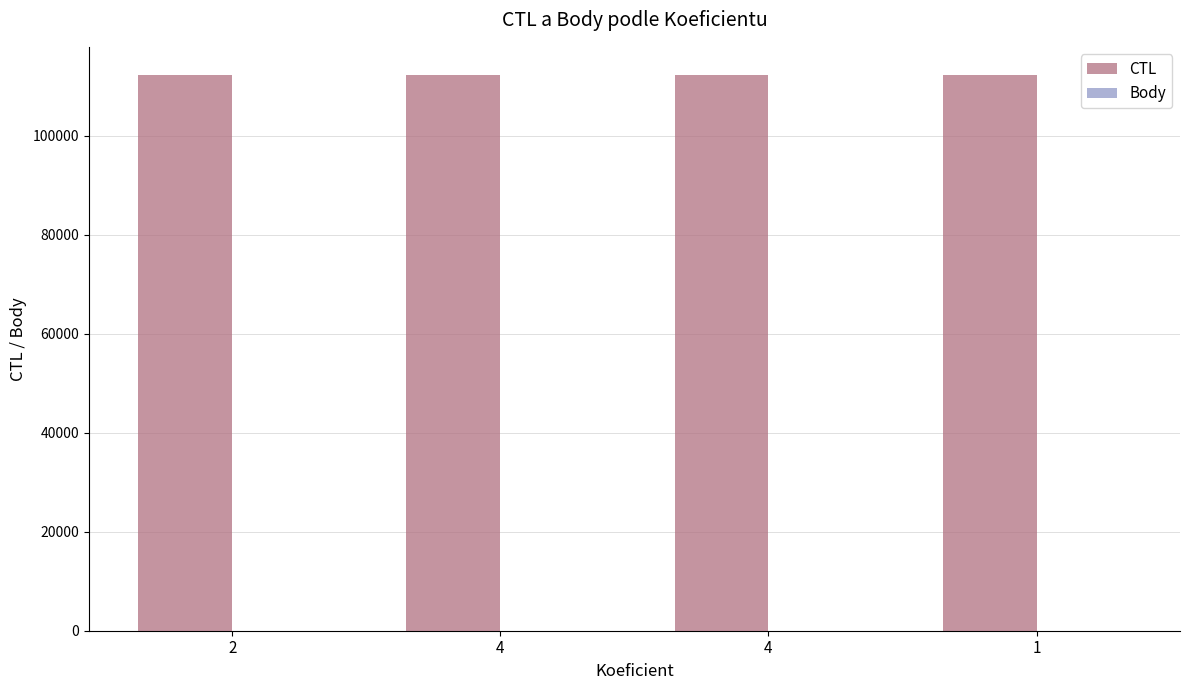

What is the greatest value displayed?

112308